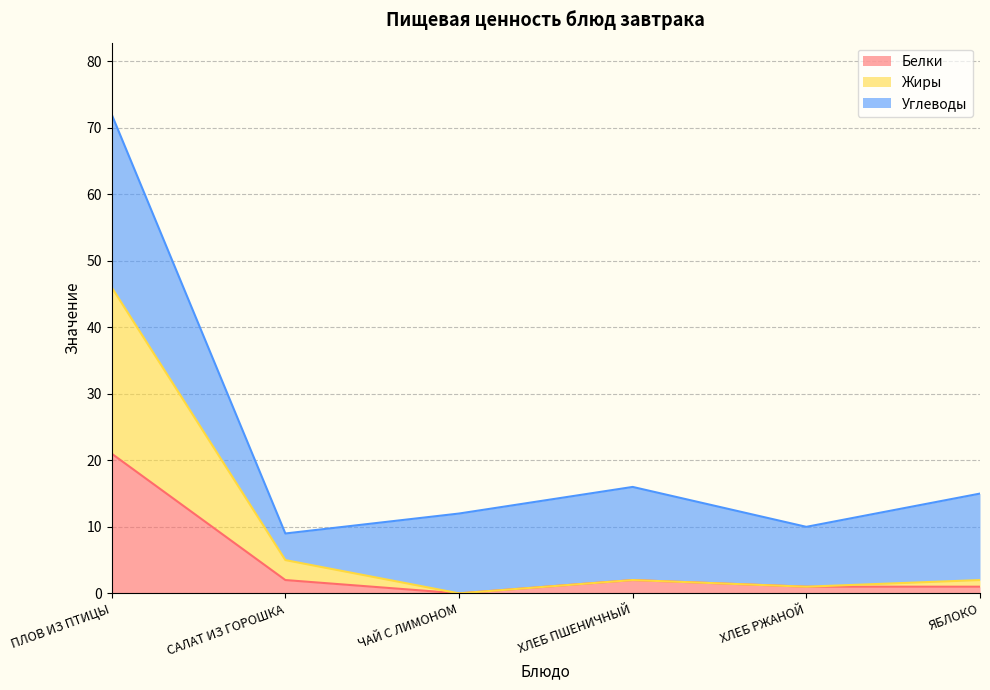

The Белки series shows 2 at ХЛЕБ РЖАНОЙ. True or false?

False